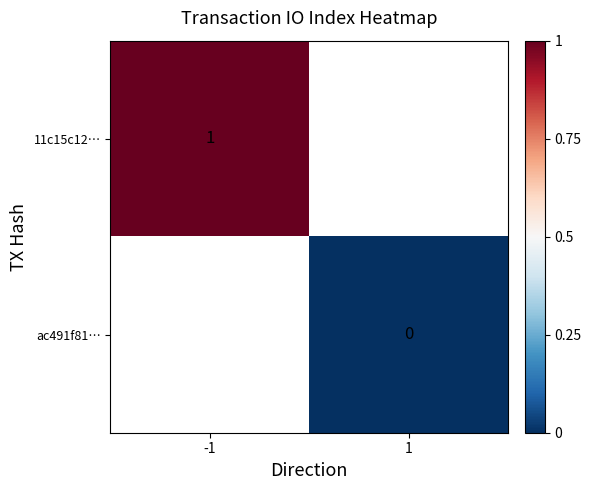

How many categories are shown in the chart?

2